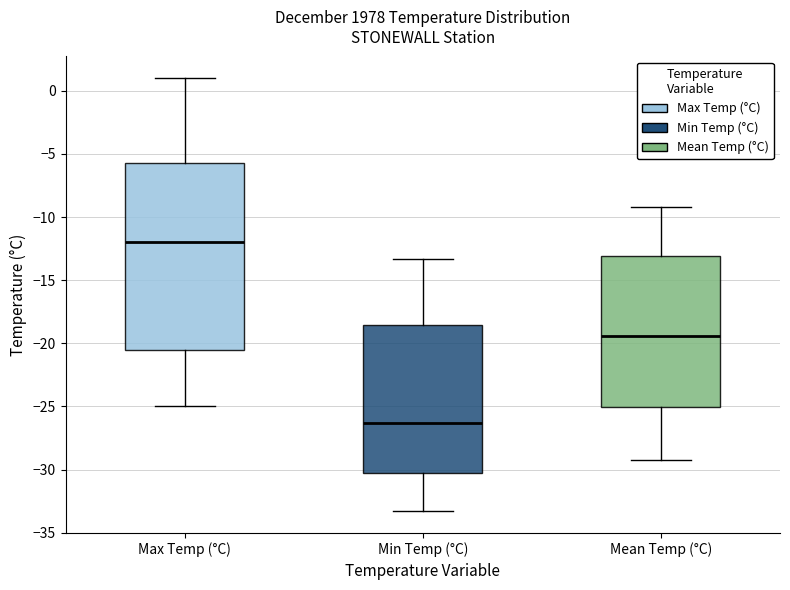

Which box is the tallest, from its lower edge to its upper edge?

Max Temp (°C)